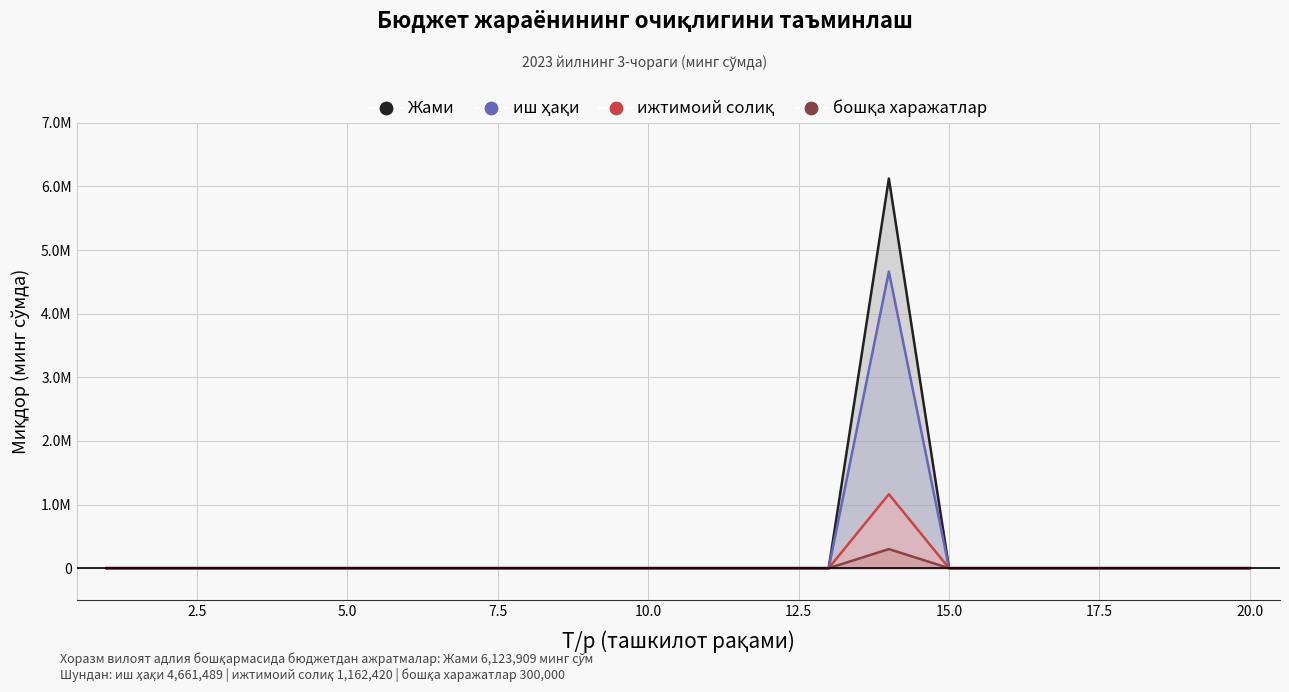

How many lines are shown in the chart?

4